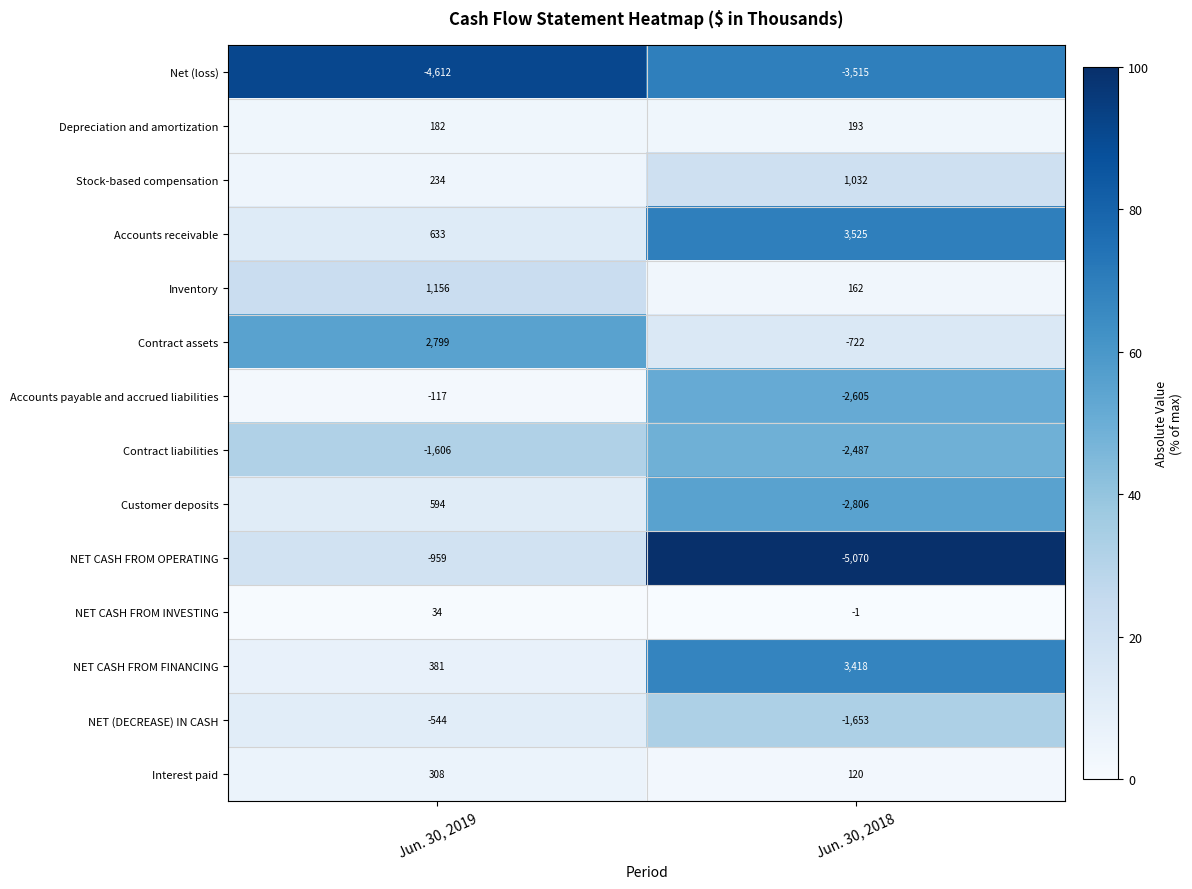

Count the number of categories in the chart.

2